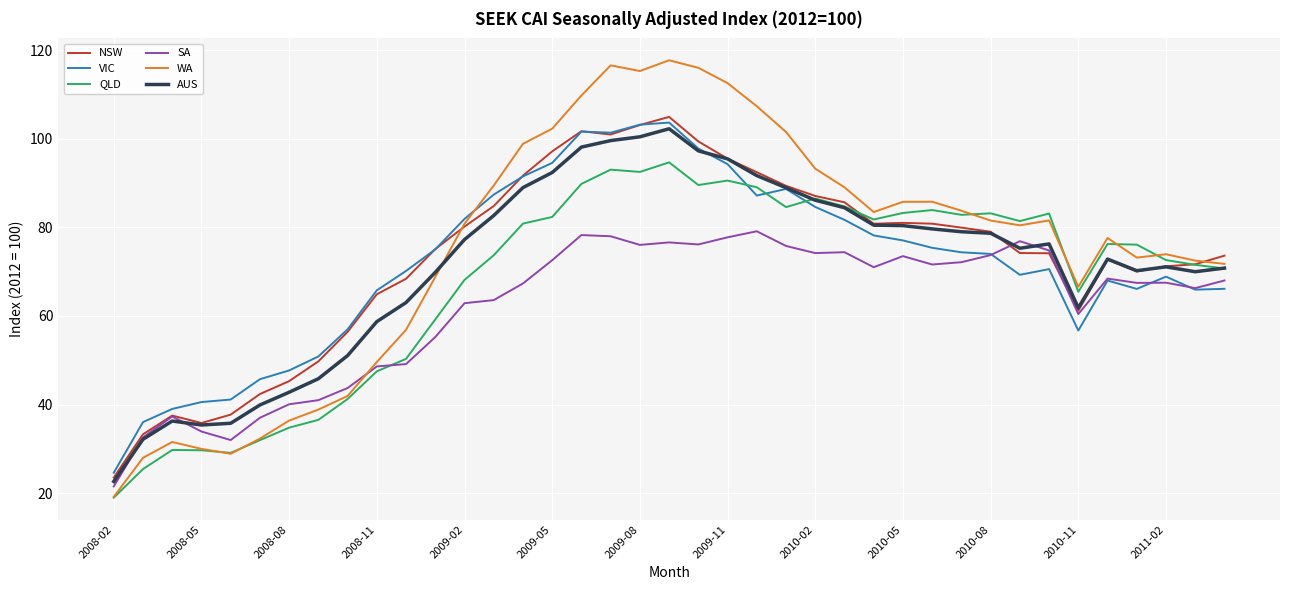

What is the highest value of the AUS series?

102.3